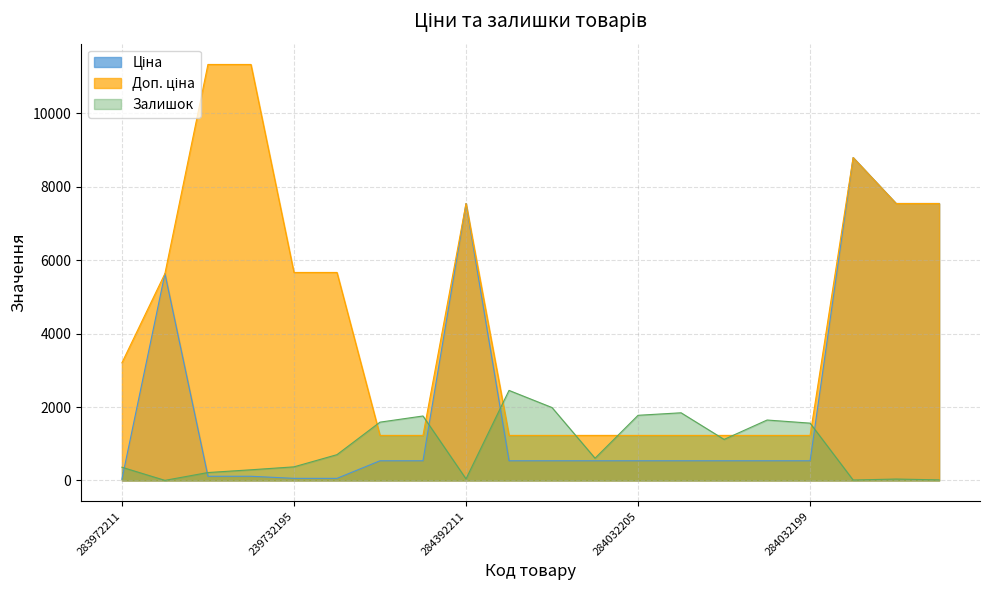

At how many categories does at least one series exceed 3385?

9